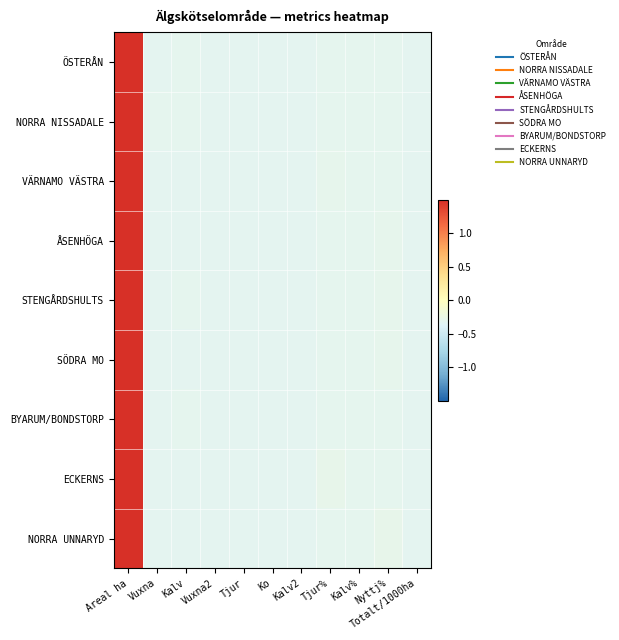

At how many categories does at least one series exceed 1?

1